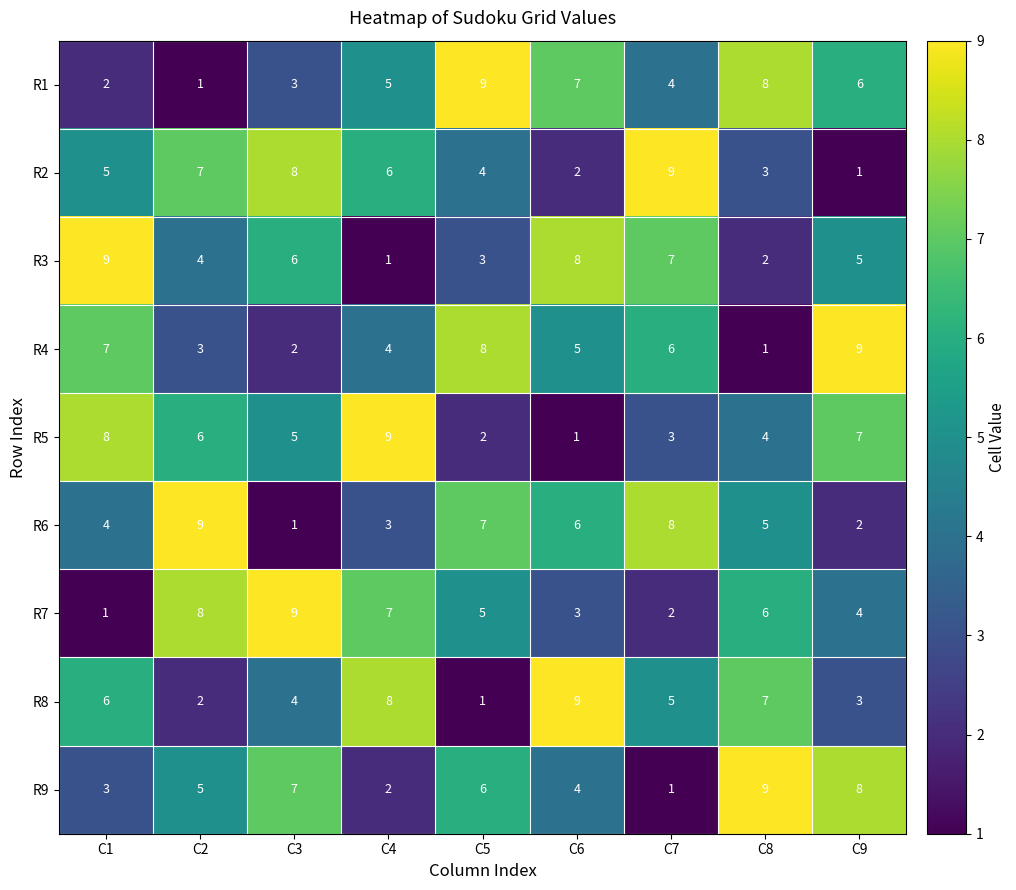

What is the difference between the maximum and minimum values in the R2 series?

8